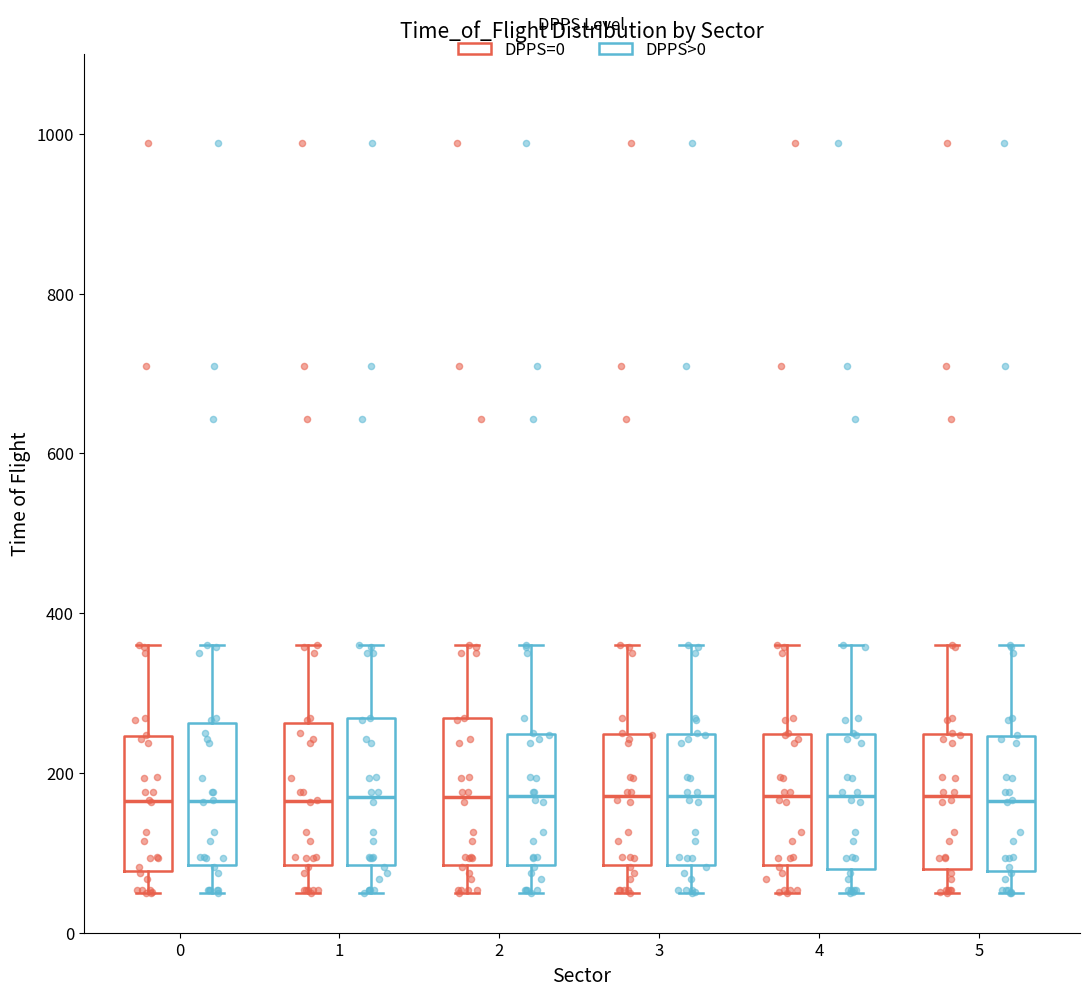

Where is the lower edge of the box for 2 (DPPS>0) on the y-axis? The values are not printed on the chart, so give them approximately, as read against the axis.

80